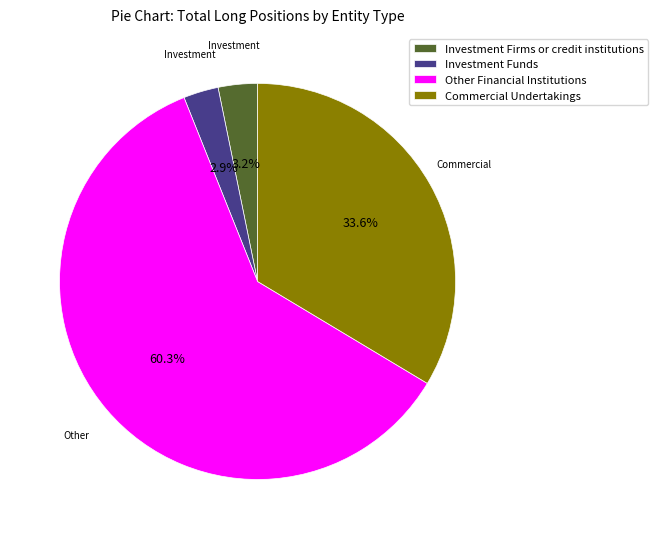

To the nearest percent, what portion does Commercial Undertakings represent?

34%